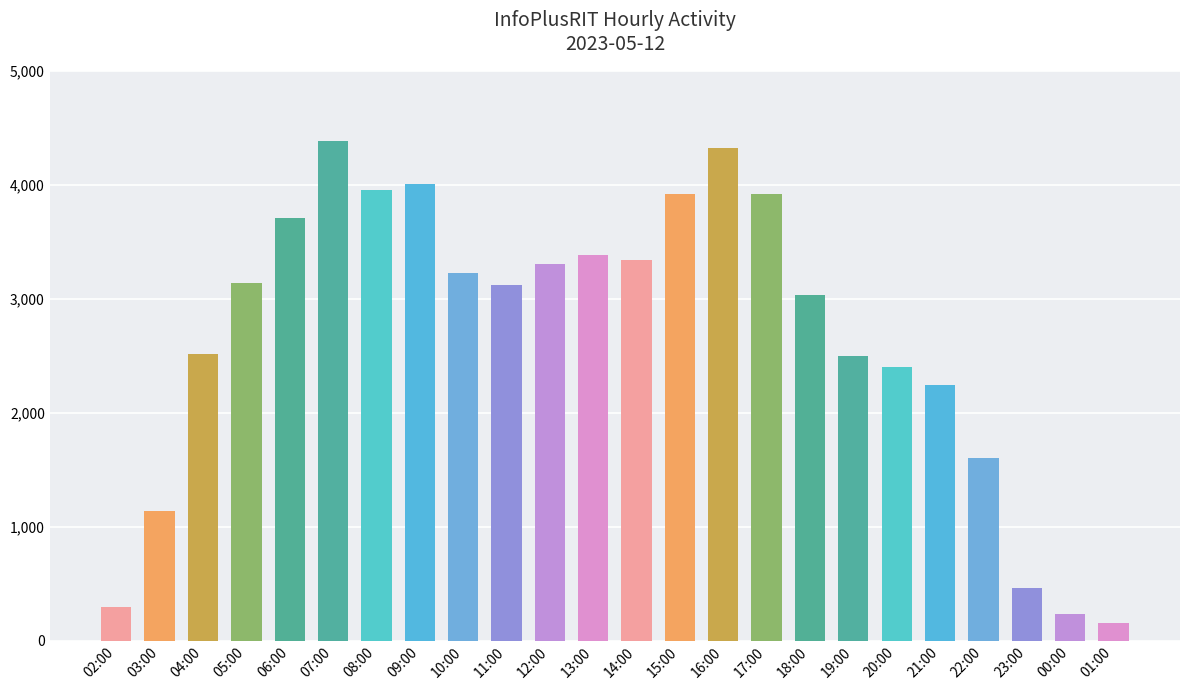

What value does the data have at 19:00, to the nearest 10?

2500